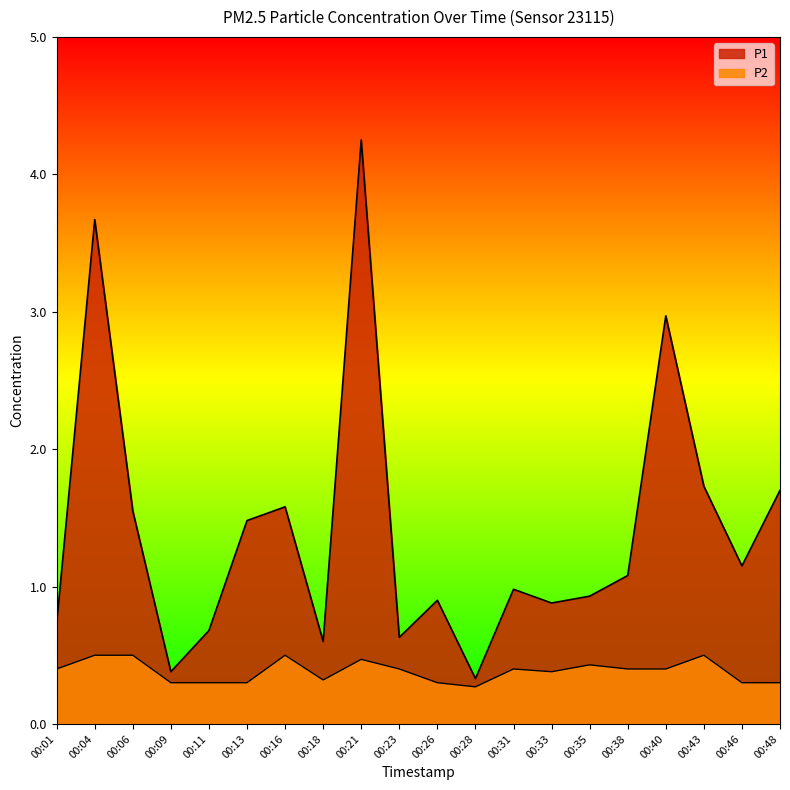

What is the total value across all series at 00:21?

4.7